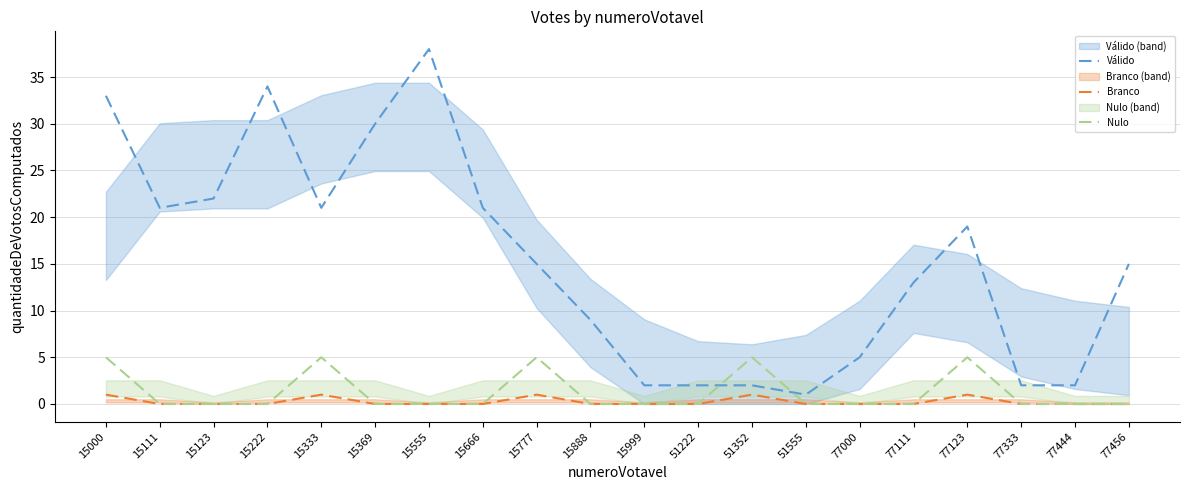

What is the maximum value for Branco?

1